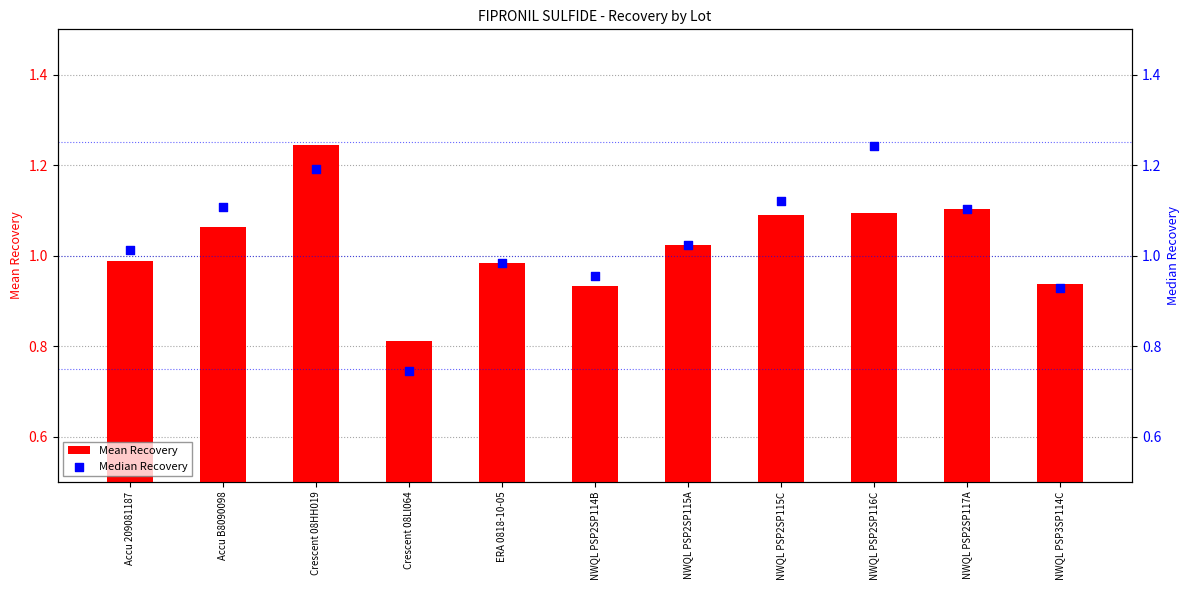

Which series reaches the maximum Y coordinate?

Mean Recovery